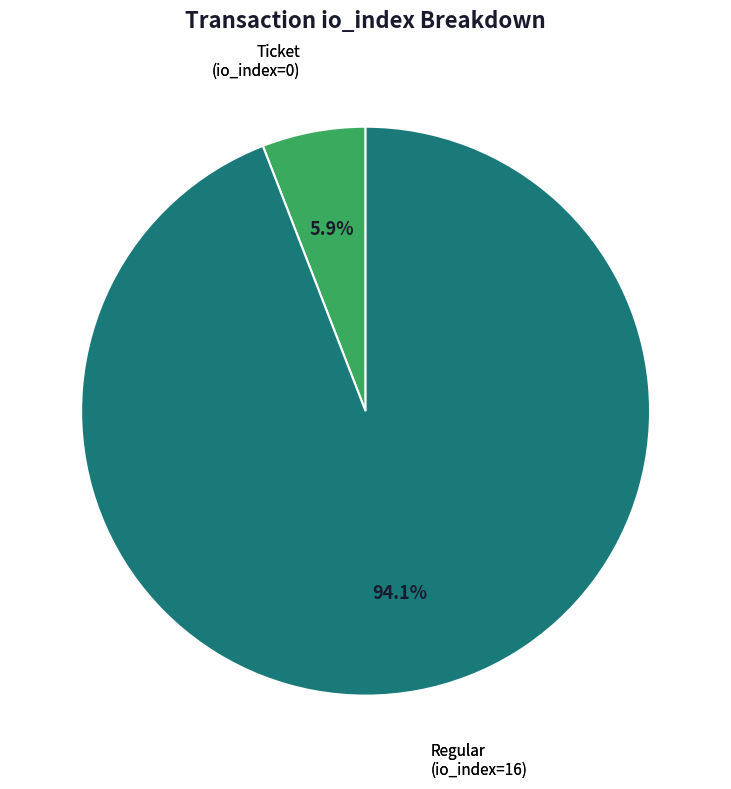

Does Regular (io_index=16) account for over 50% of the chart?

Yes